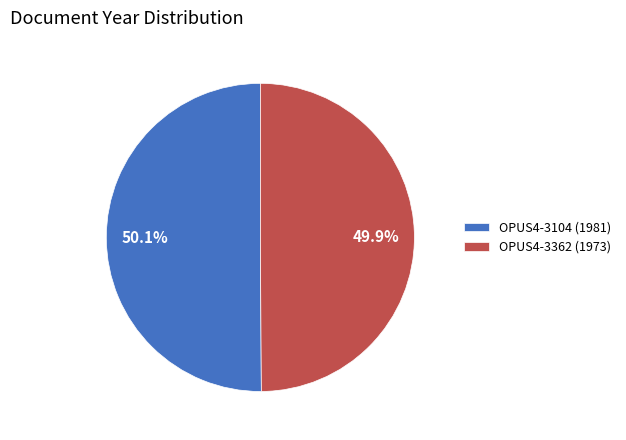

What portion of the pie excludes OPUS4-3104 (1981)?

49.9%